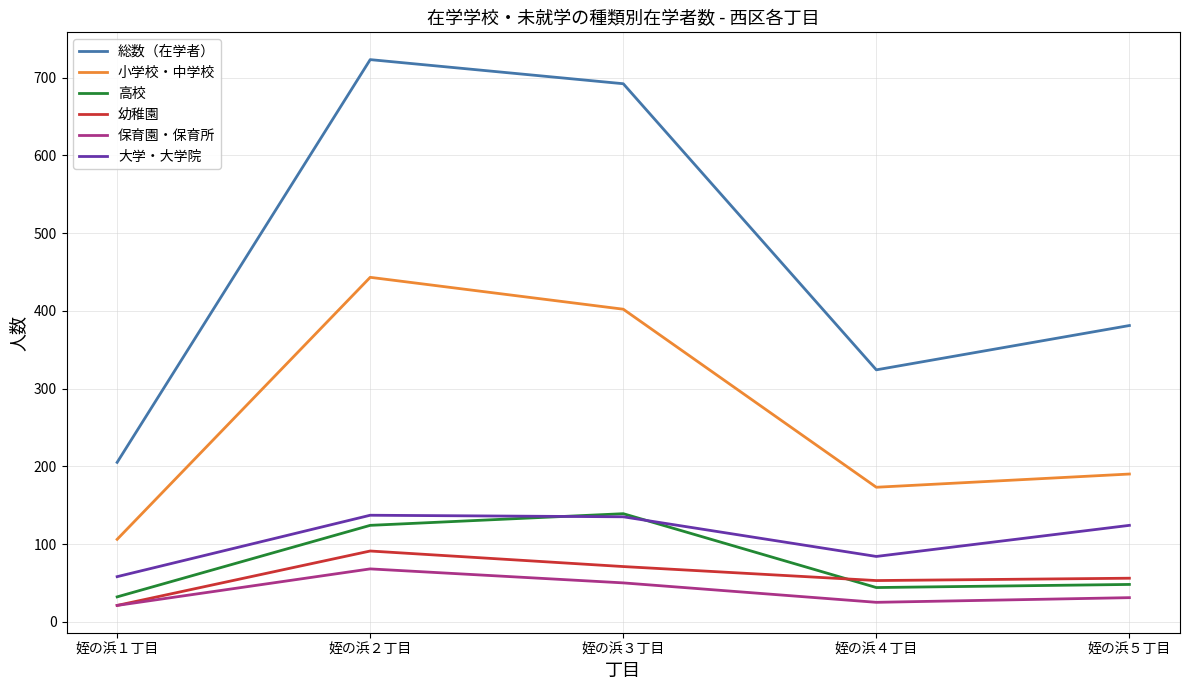

What is the average value of the 幼稚園 series?

58